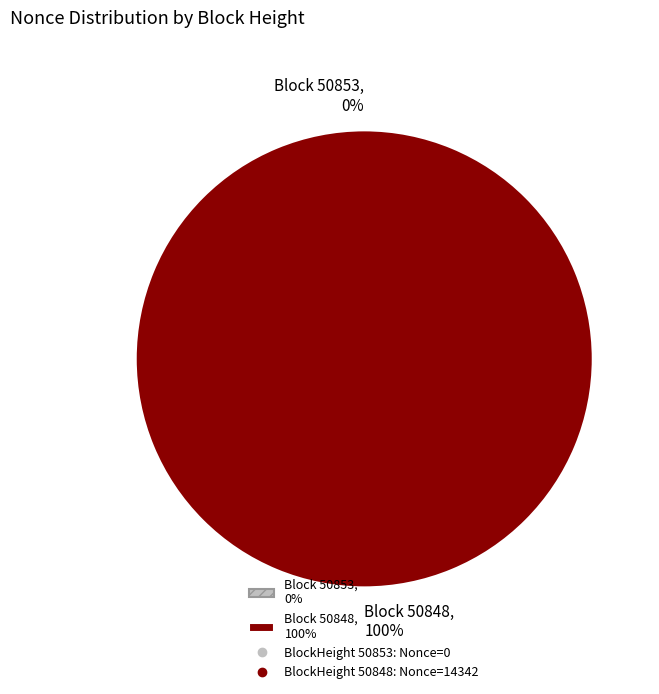

Which slice is the largest?

50848